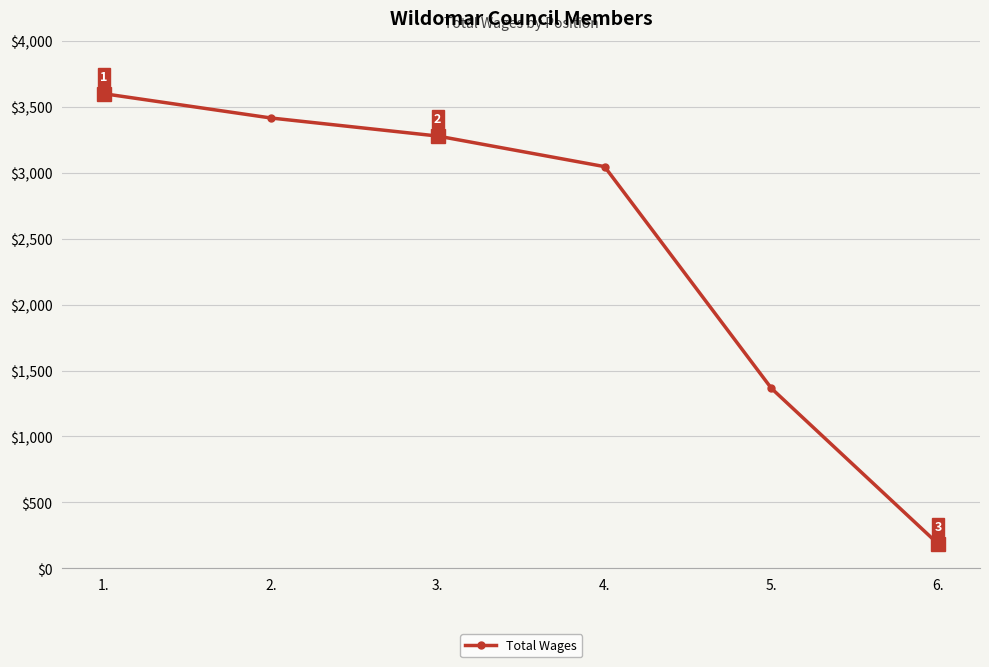

What is the sum of all values?

14891